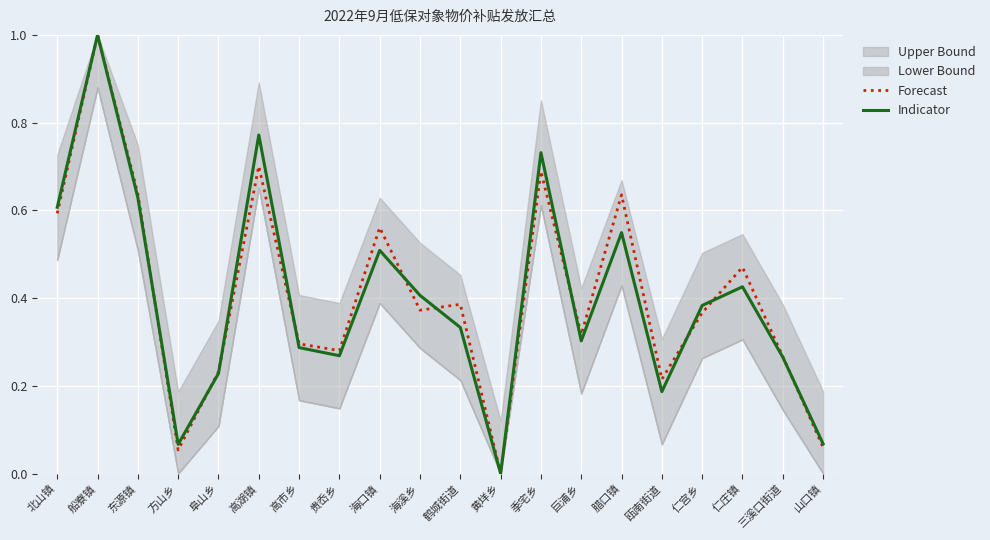

Which series has the largest range (max minus min)?

Forecast